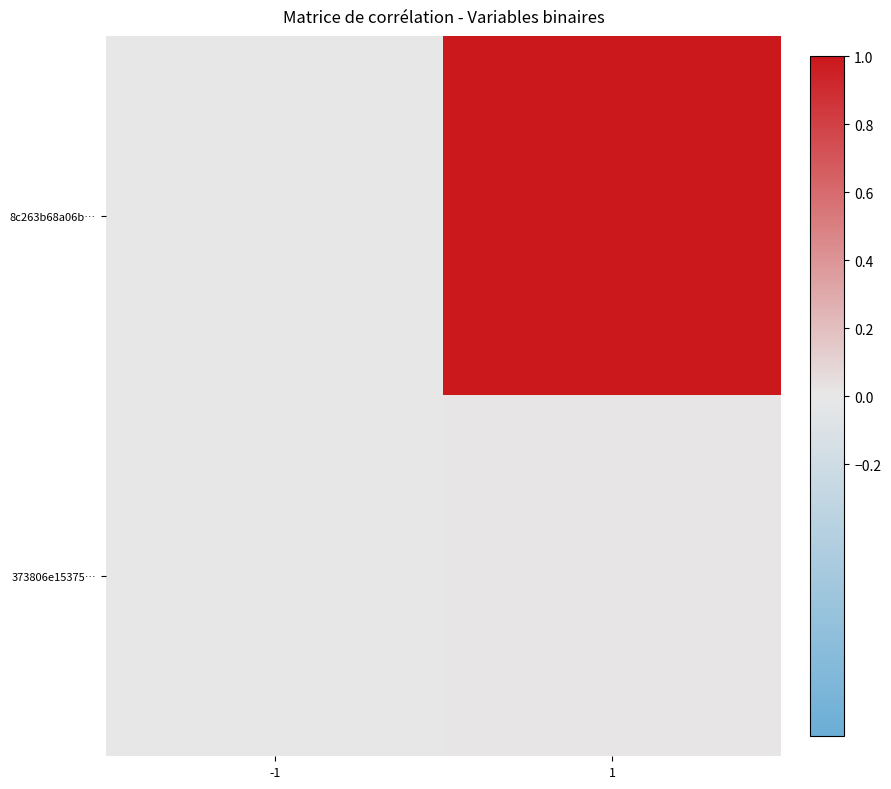

At how many categories does at least one series exceed 0?

2